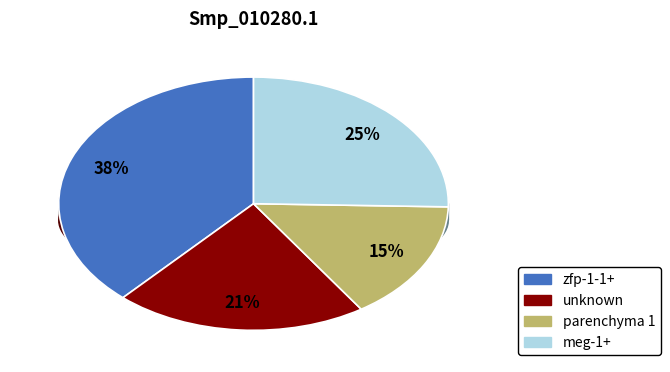

Is the sum of meg-1+ and parenchyma 1 greater than half?

No